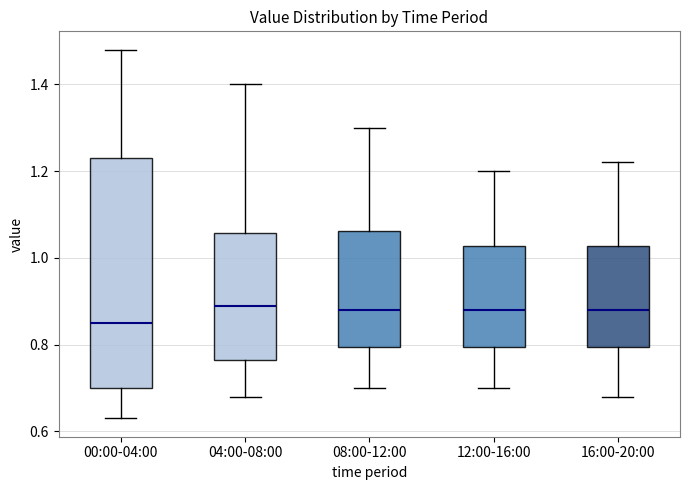

Where does the median line of the box for 04:00-08:00 sit on the y-axis? The values are not printed on the chart, so give them approximately, as read against the axis.

0.90